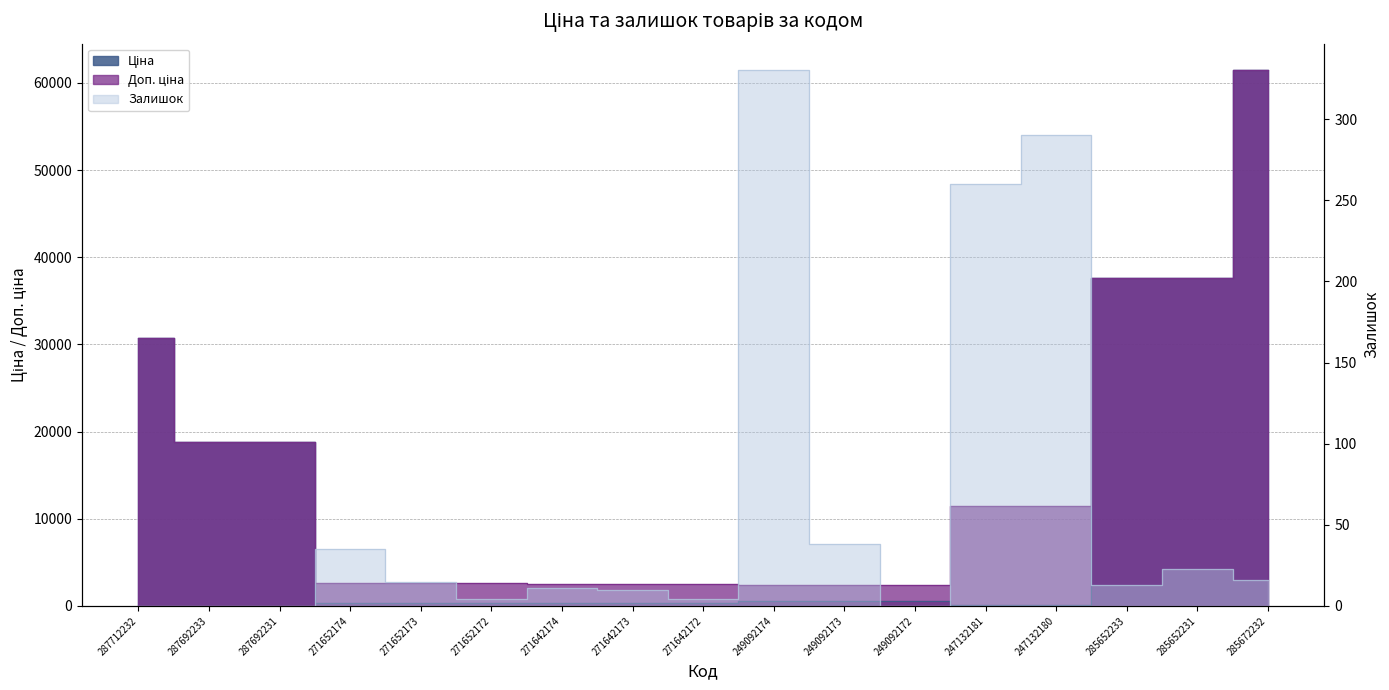

Reading left to right, what are all the values shown in this chart?

Ціна: 30717.1	18796.8	18796.8	324.8	324.8	324.8	310.3	310.3	310.3	603.7	603.7	603.7	114.1	114.1	37593.6	37593.6	61434.3
Доп. ціна: 30717.1	18796.8	18796.8	2598.3	2598.3	2598.3	2482.4	2482.4	2482.4	2414.8	2414.8	2414.8	11410.0	11410.0	37593.6	37593.6	61434.3
Залишок: 0.0	0.0	0.0	35.0	15.0	4.0	11.0	10.0	4.0	330.0	38.0	0.0	260.0	290.0	13.0	23.0	16.0